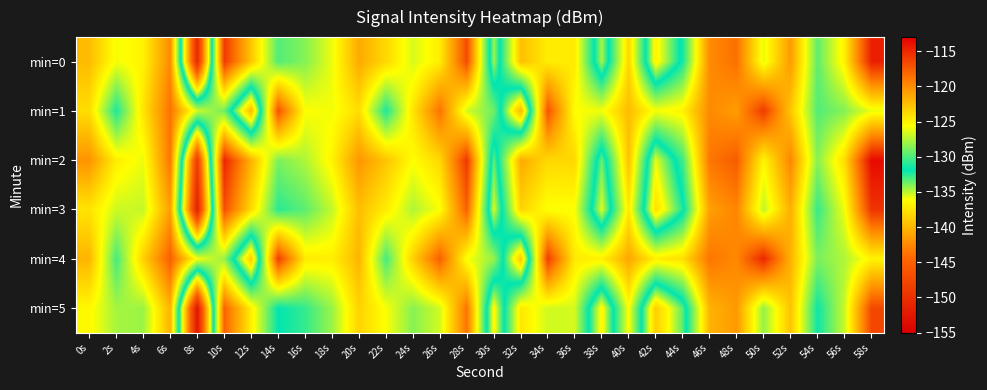

What is the greatest value displayed?

-113.6